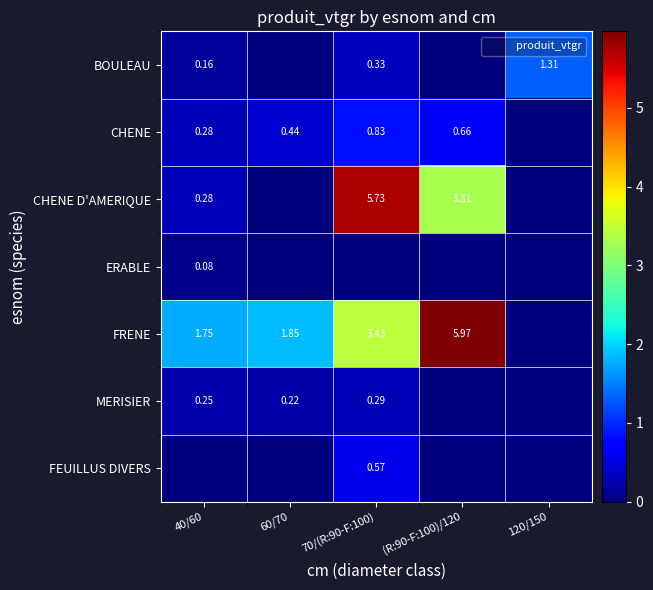

Is the value of CHENE at 70/(R:90-F:100) greater than the value of CHENE D'AMERIQUE at 60/70?

Yes